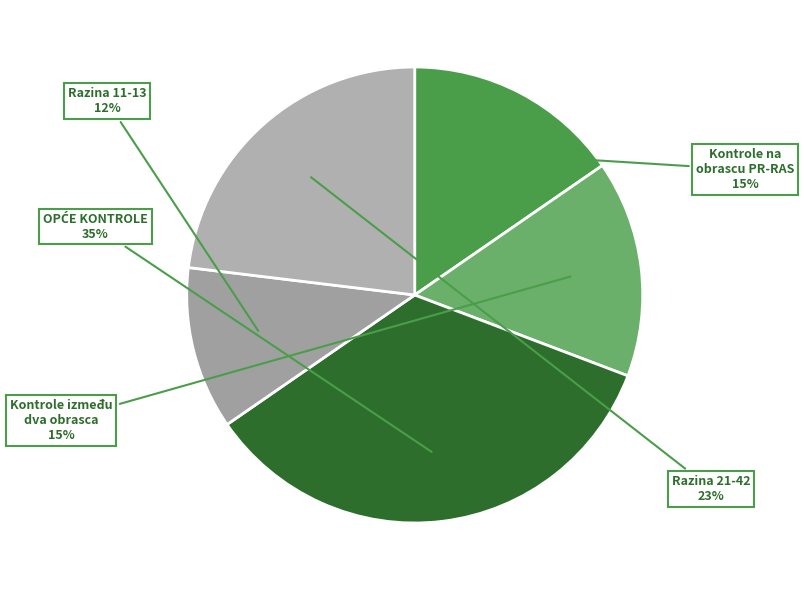

Is it true that Kontrole na obrascu PR-RAS is 15% of the pie?

True